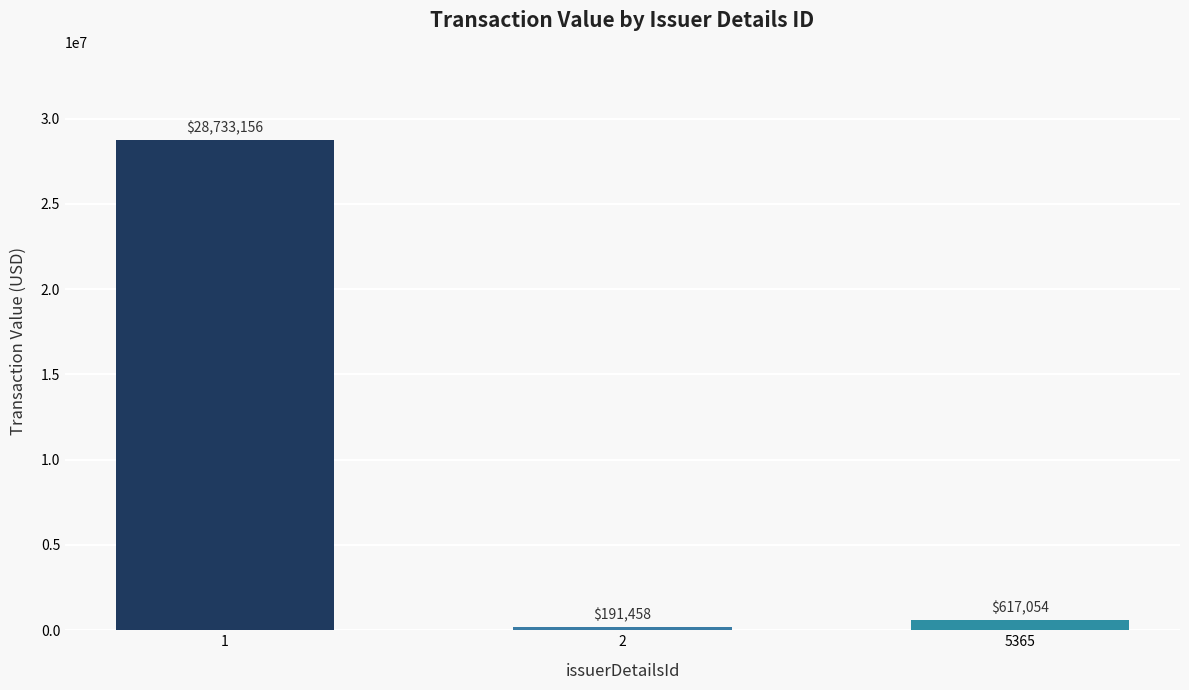

Where is the data nearest to the value 14462307?

5365